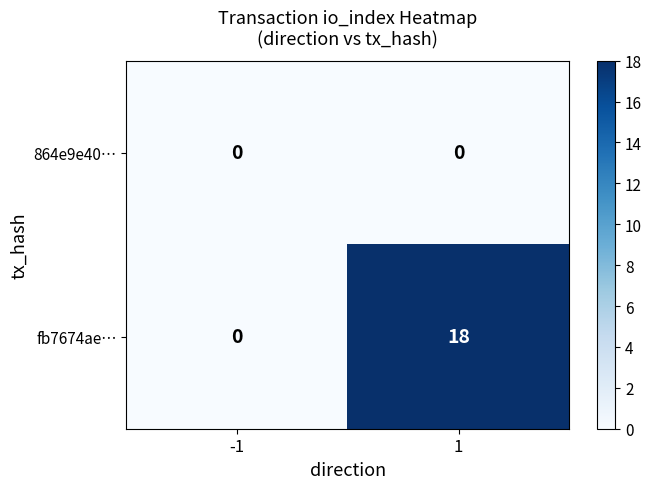

Reading right to left, list all the values displayed in this chart.

864e9e40…: 0	0
fb7674ae…: 18	0